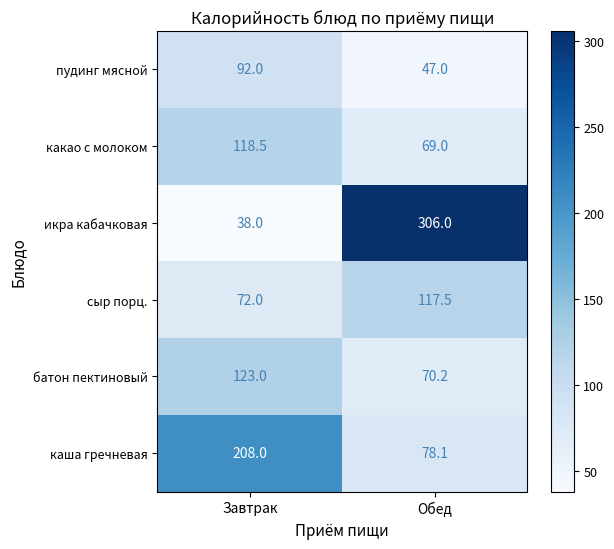

What is the average value of the пудинг мясной series?

69.5